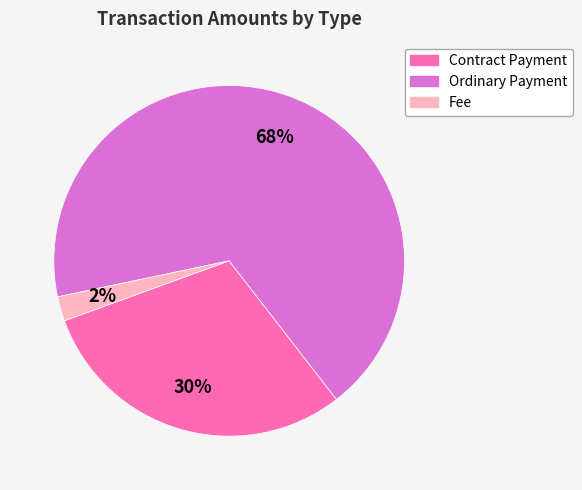

To the nearest percent, what is the difference between the largest and smallest slice percentages?

66%